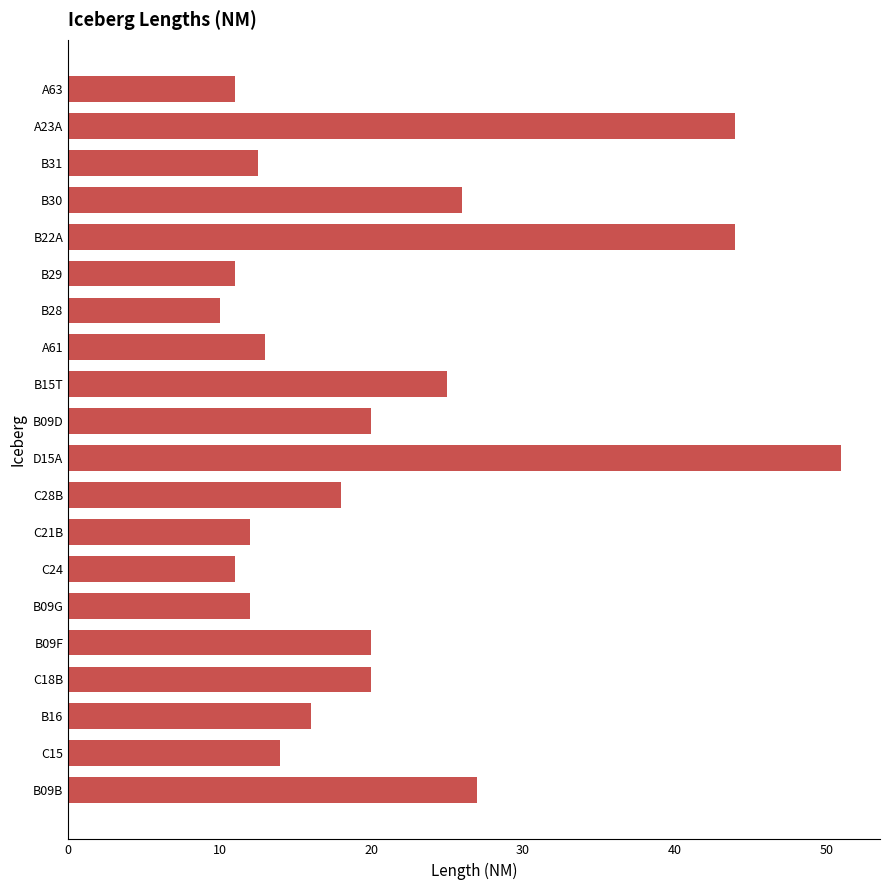

What is the difference between the values at C28B and C24?

7.0